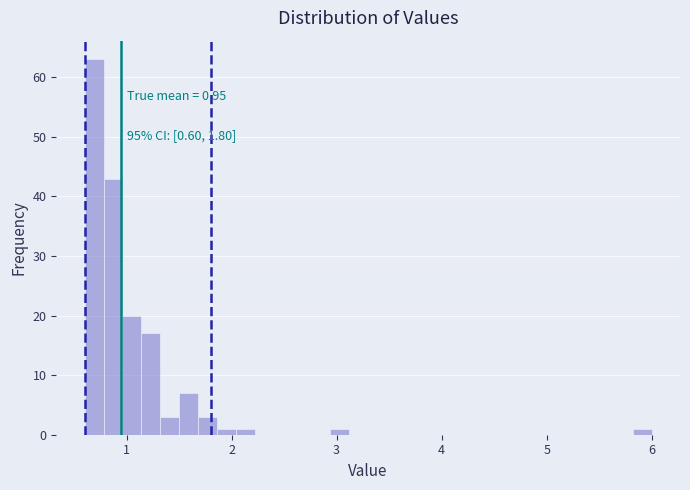

Around what value on the x-axis is the tallest bar? Give the approximate position of its centre, as read against the axis.

0.7